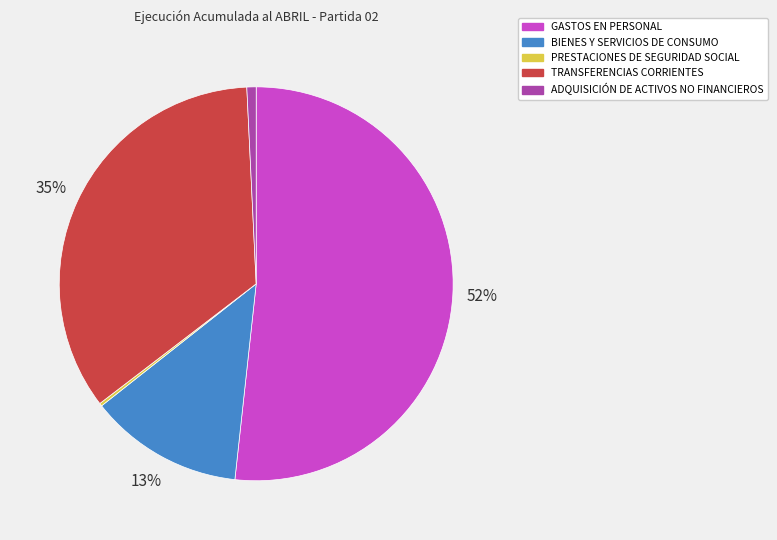

What is the largest slice in the pie chart?

GASTOS EN PERSONAL